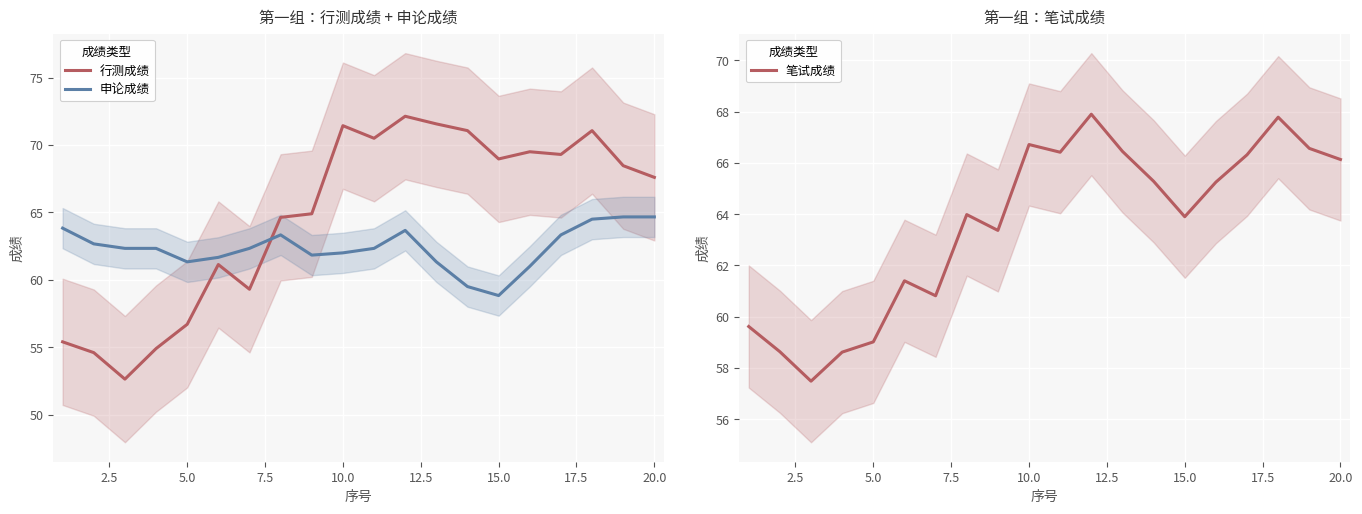

True or false: 行测成绩 and 申论成绩 intersect in this chart.

True